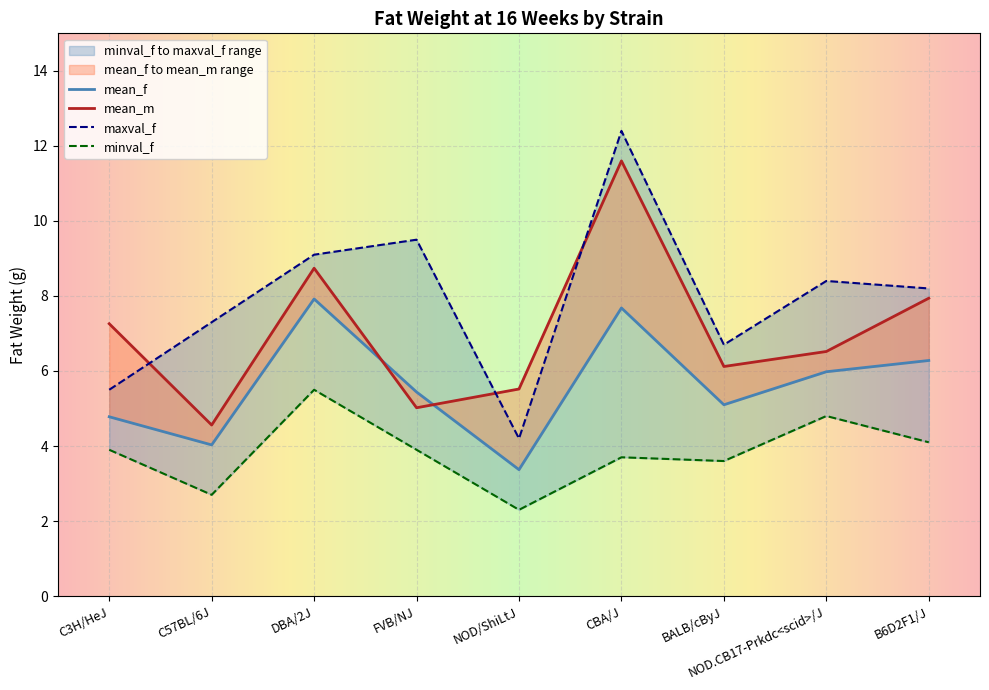

What are all the series names shown in the legend?

mean_f, mean_m, maxval_f, minval_f